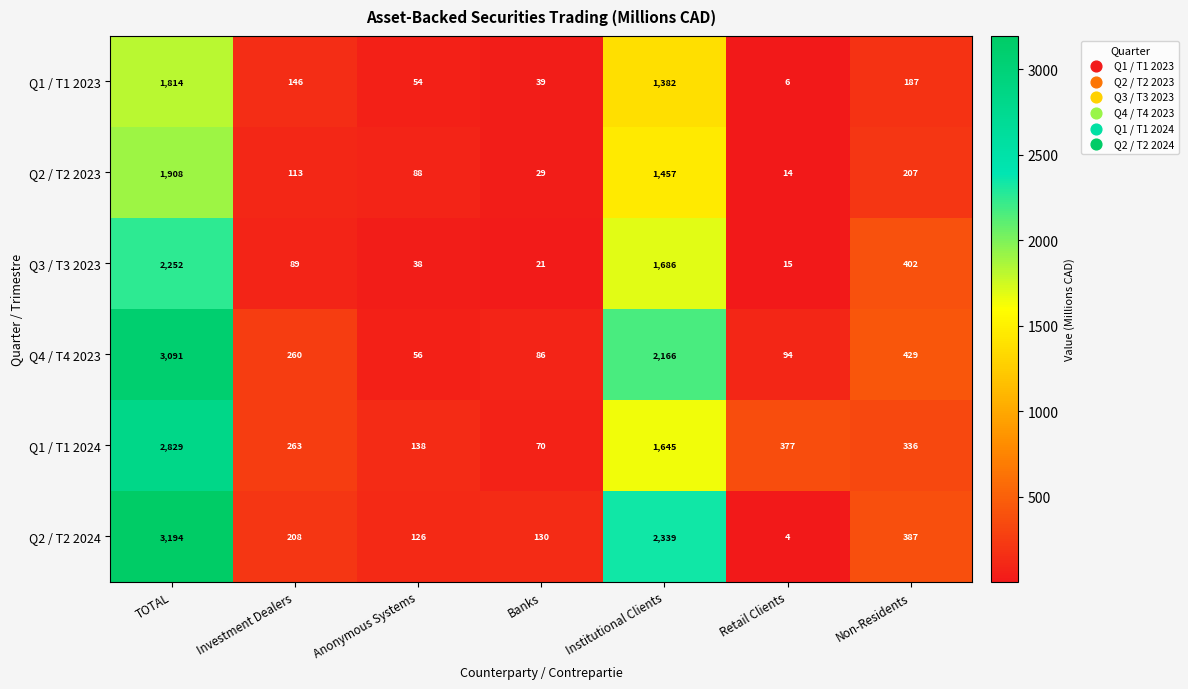

Which category has the lowest value across all series?

Retail Clients